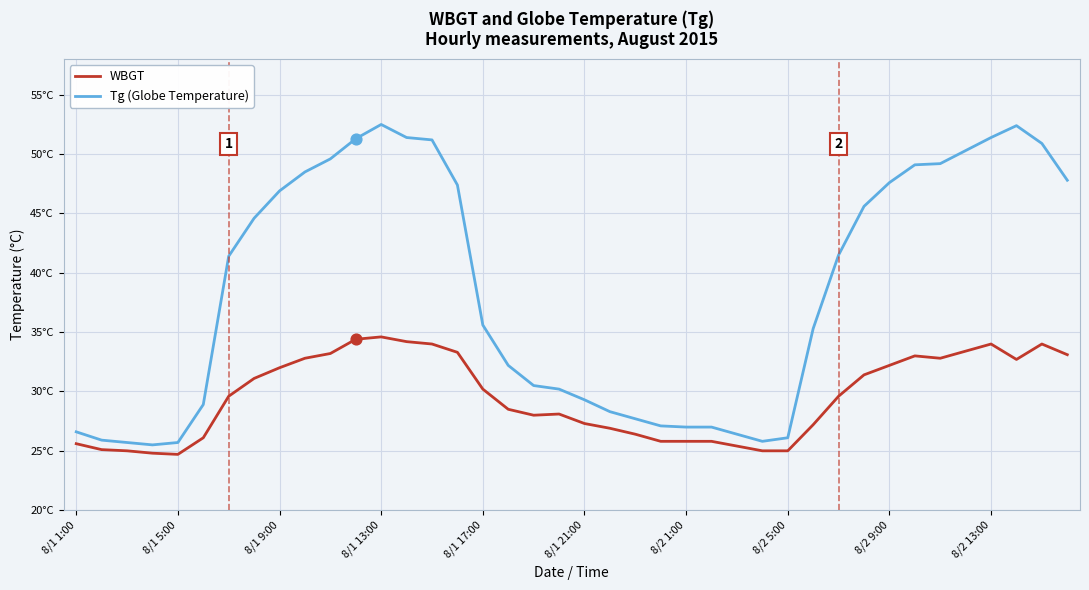

What are all the series names shown in the legend?

WBGT, Tg (Globe Temperature)